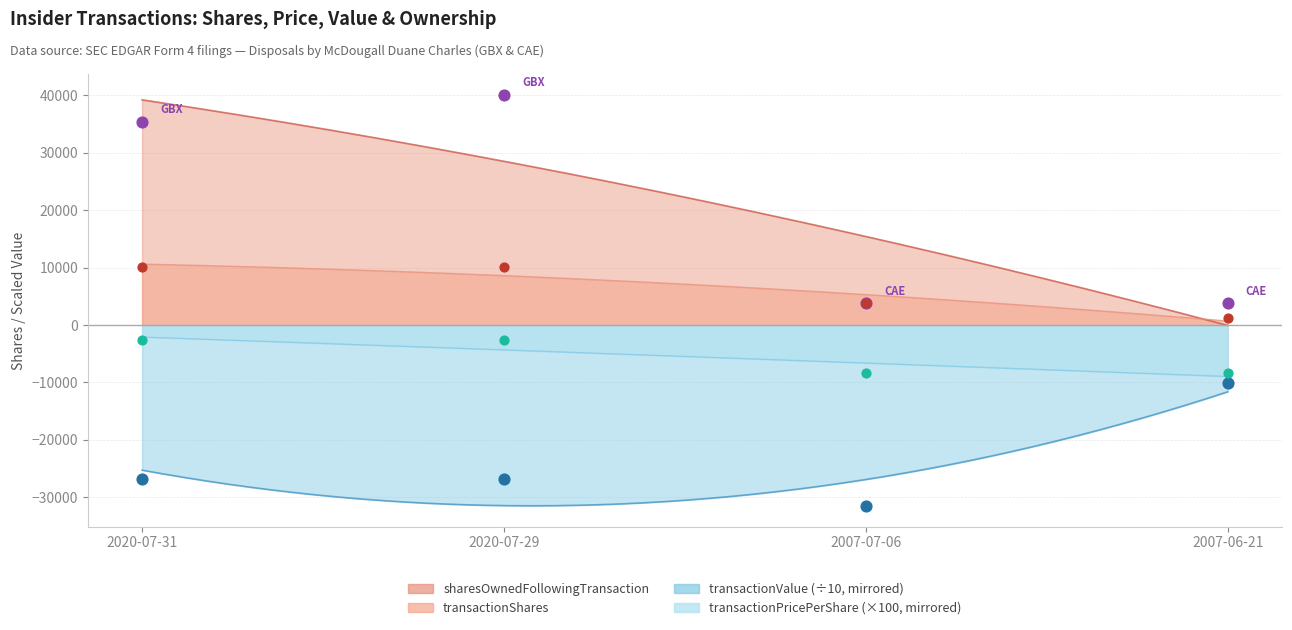

Which series has the largest total across all categories?

sharesOwnedFollowingTransaction